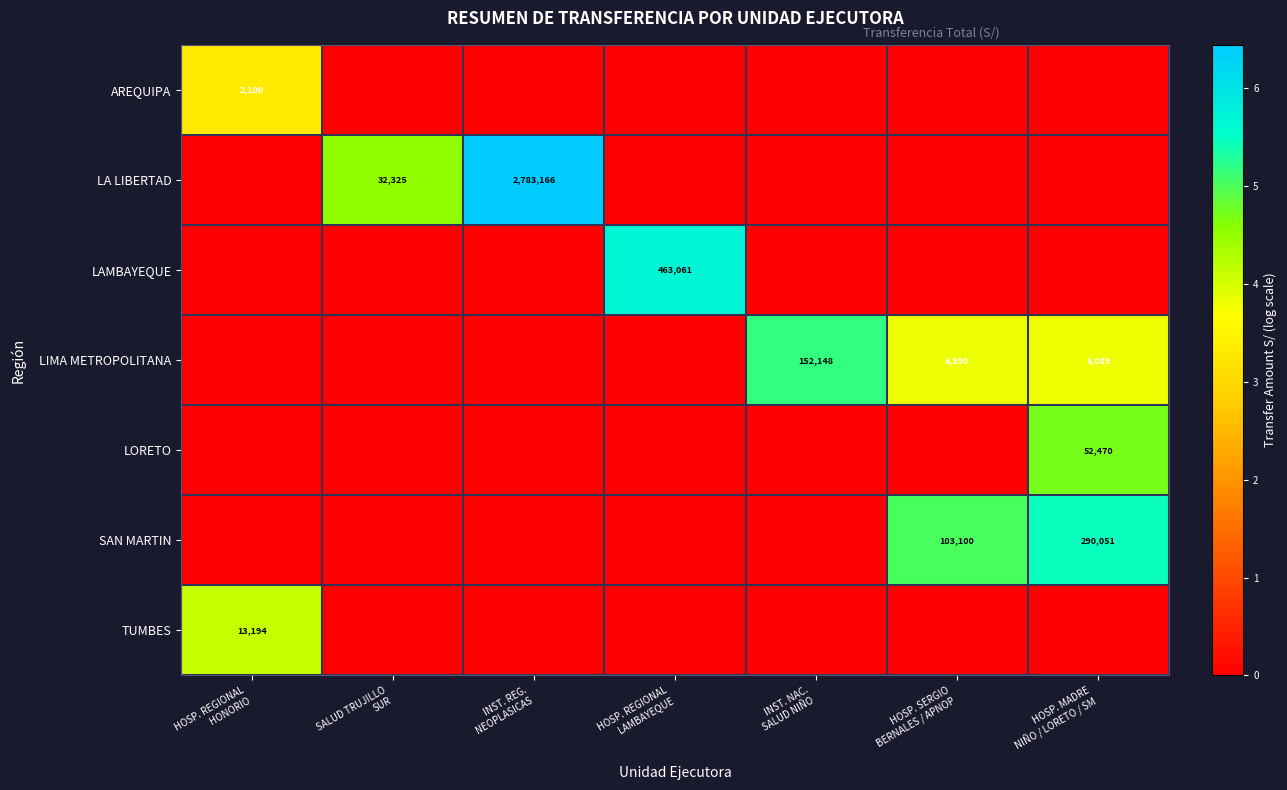

Which category has the highest value in the SAN MARTIN series?

HOSP. MADRE NIÑO / LORETO / SM